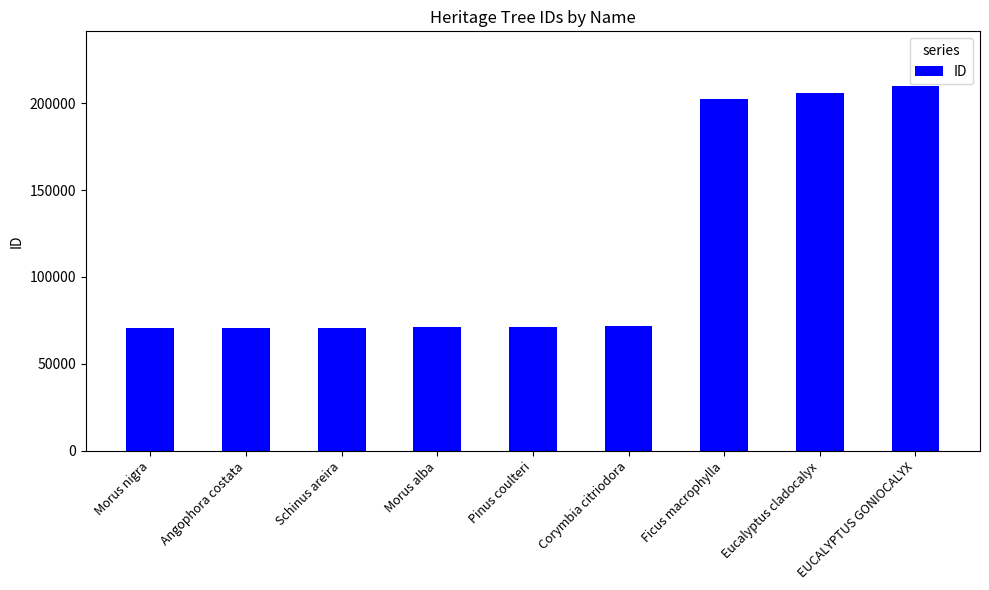

What is the label of the 3rd bar from the left?

Schinus areira